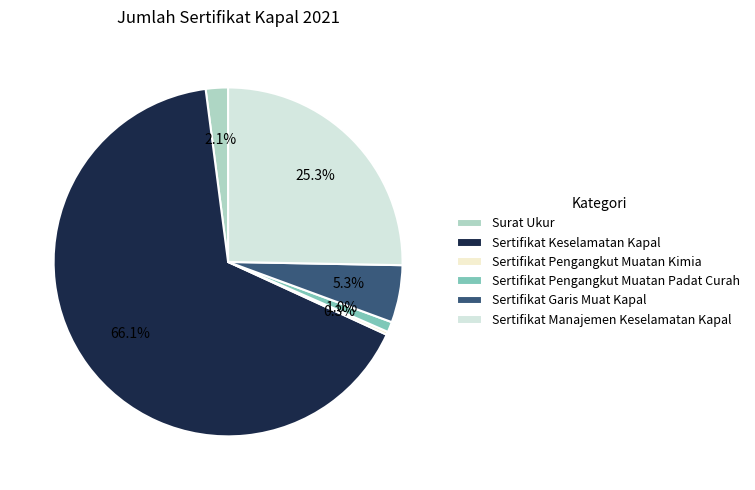

To the nearest percent, what is the combined percentage of Surat Ukur and Sertifikat Garis Muat Kapal?

7%